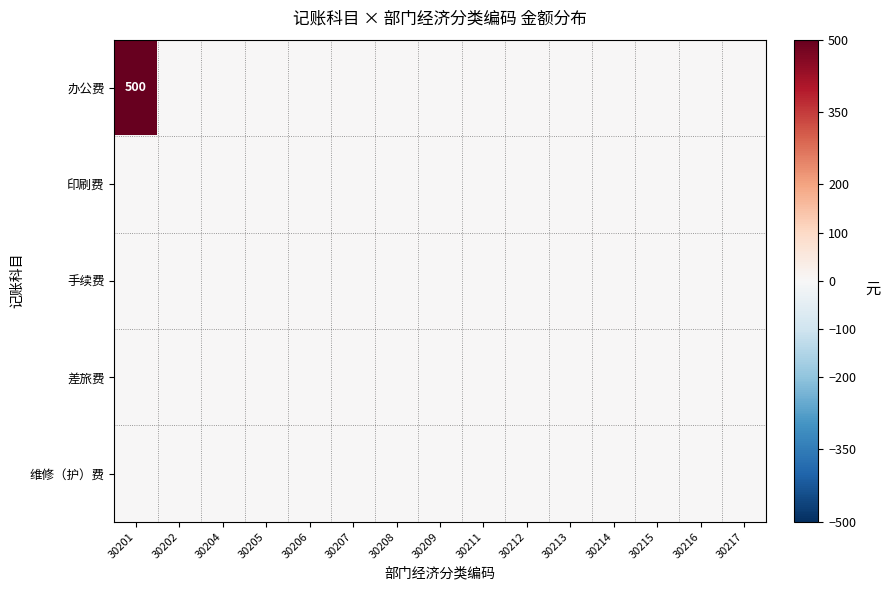

Which series has the largest total across all categories?

办公费